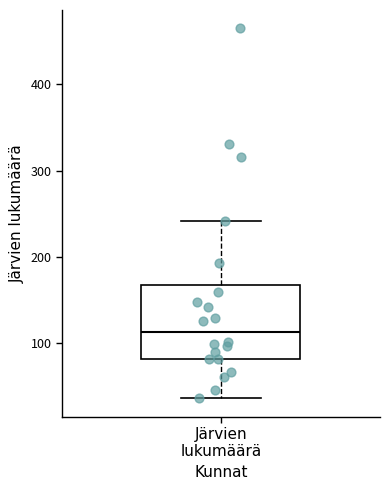

Read this box plot against the y-axis: the position of the median line, the range covered by the box, and the ends of both whiskers. The values are not printed on the chart, so give them approximately, as read against the axis.

median 110, box 80 to 170, whiskers 40 to 240